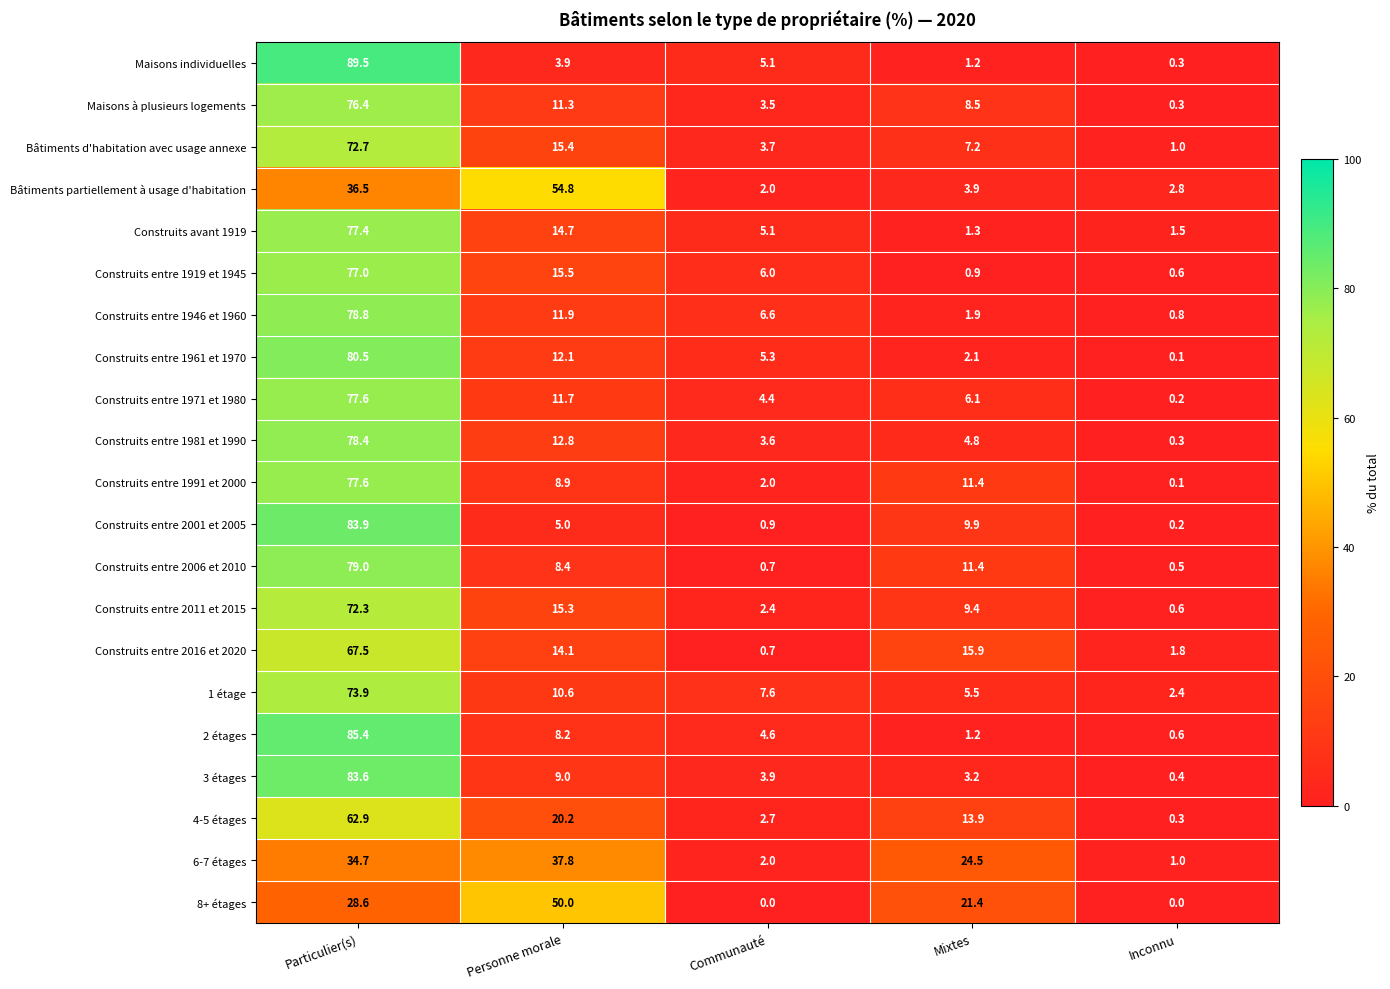

How many series are shown in this chart?

21